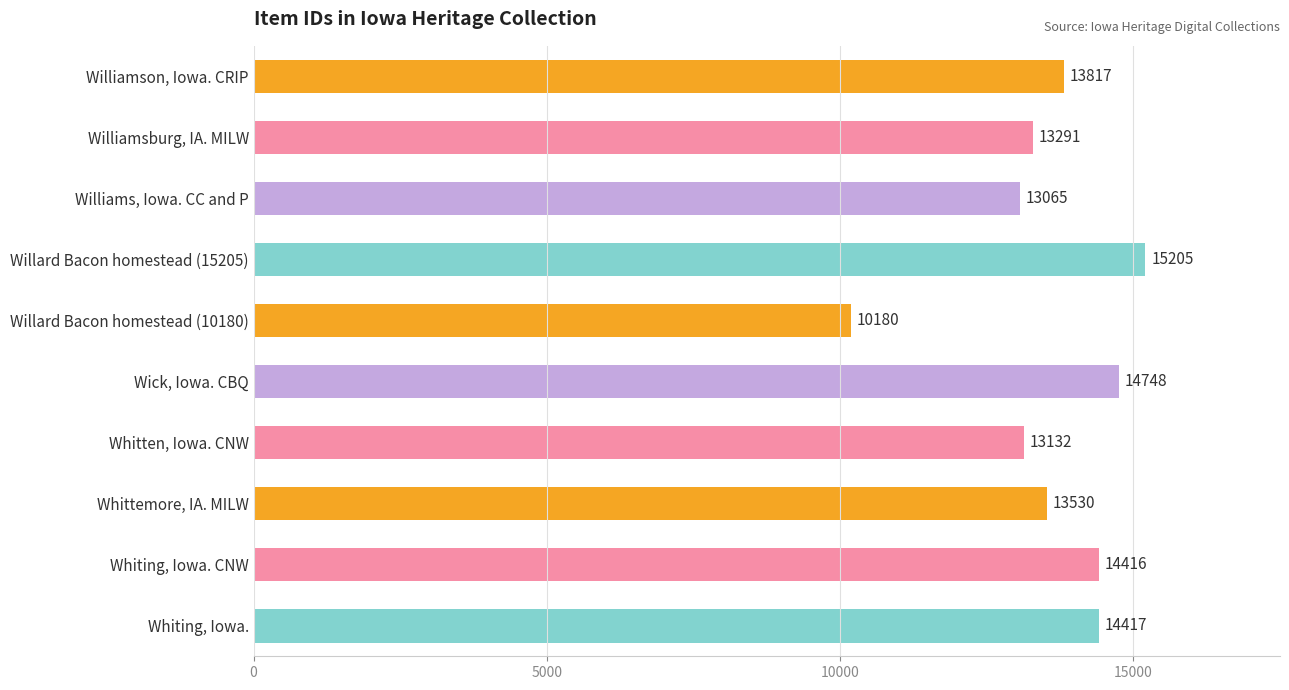

Reading top to bottom, list all the values displayed in this chart.

Williamson, Iowa. CRIP=13817	Williamsburg, IA. MILW=13291	Williams, Iowa. CC and P=13065	Willard Bacon homestead (15205)=15205	Willard Bacon homestead (10180)=10180	Wick, Iowa. CBQ=14748	Whitten, Iowa. CNW=13132	Whittemore, IA. MILW=13530	Whiting, Iowa. CNW=14416	Whiting, Iowa.=14417